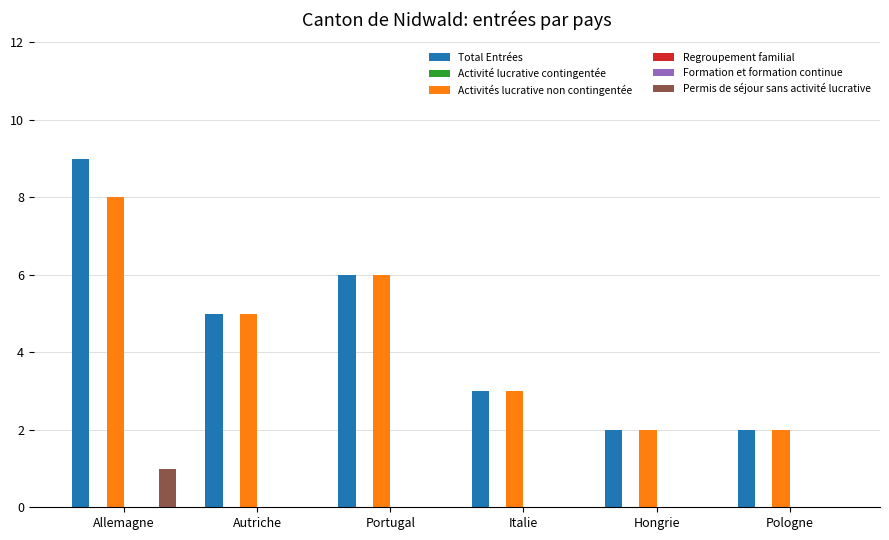

Rank the series by their maximum value, from highest to lowest.

Total Entrées, Activités lucrative non contingentée, Permis de séjour sans activité lucrative, Activité lucrative contingentée, Regroupement familial, Formation et formation continue